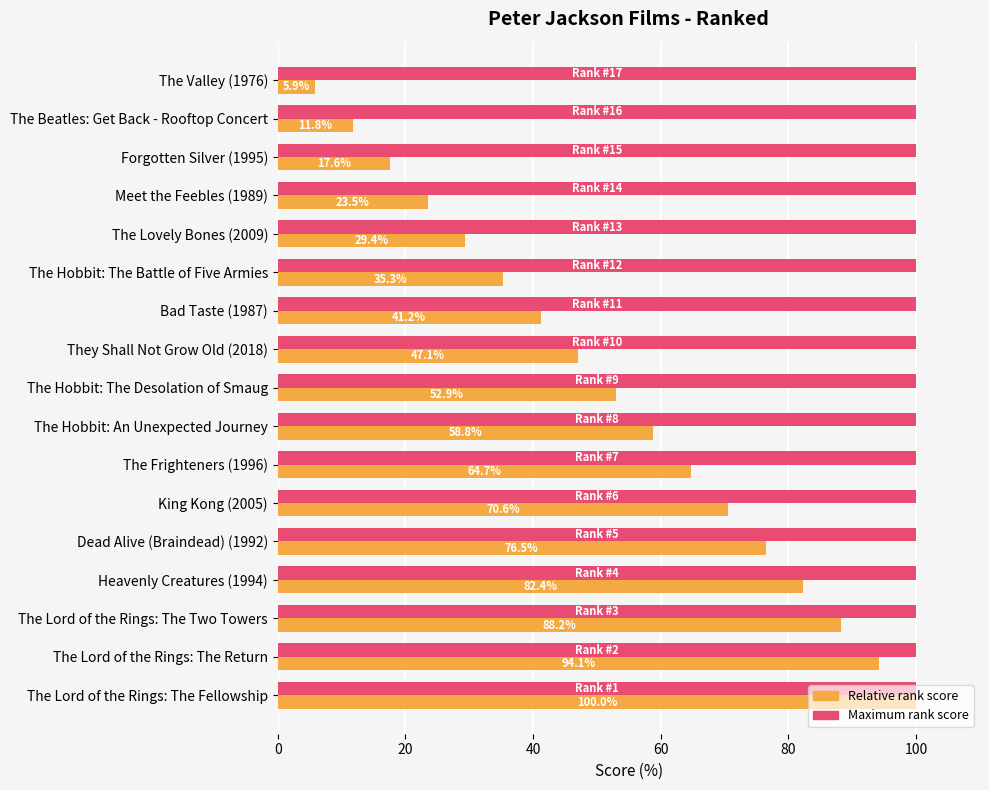

Between The Lord of the Rings: The Return and The Hobbit: An Unexpected Journey, which series saw the biggest shift?

Relative rank score